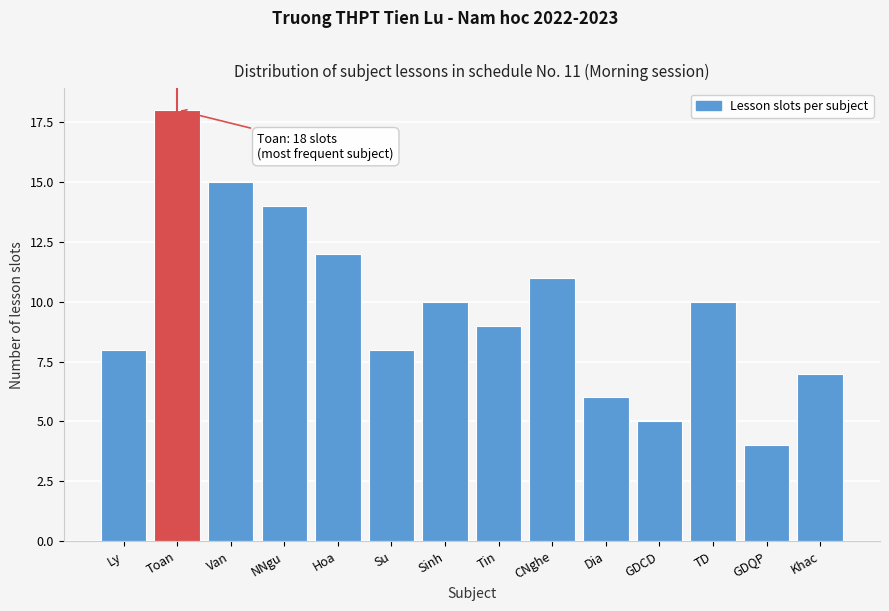

Reading left to right, transcribe all the data shown in this chart.

8	18	15	14	12	8	10	9	11	6	5	10	4	7